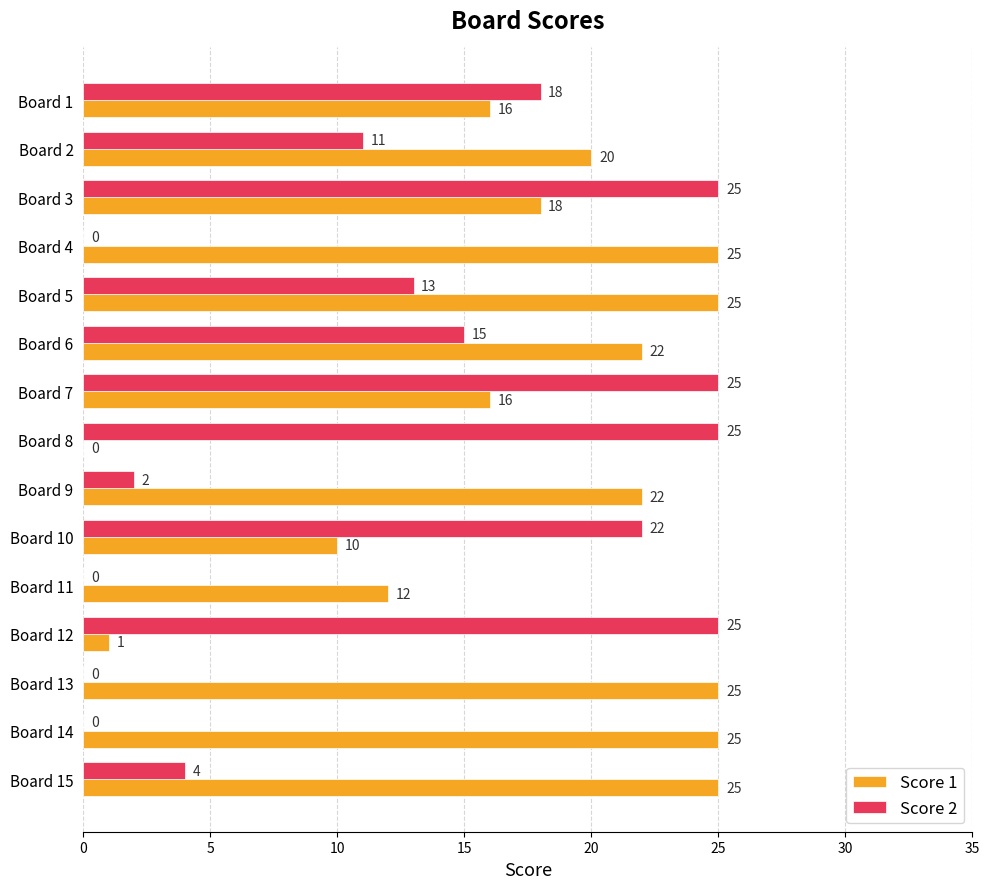

At which label is Score 1 closest to 12?

Board 11